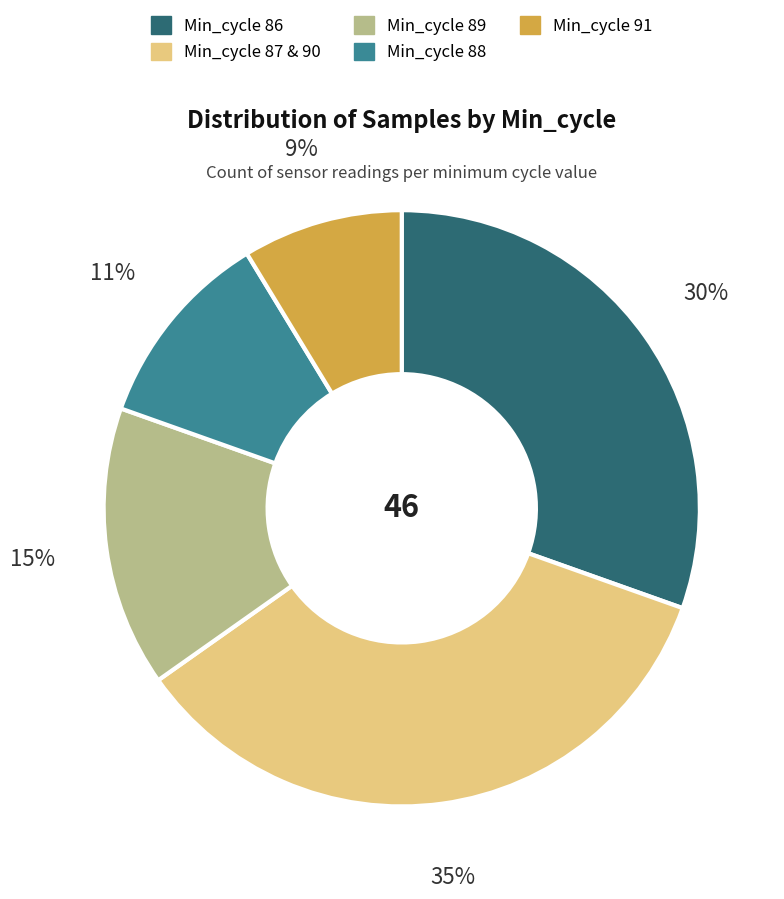

Is there any slice that represents more than half of the pie?

No